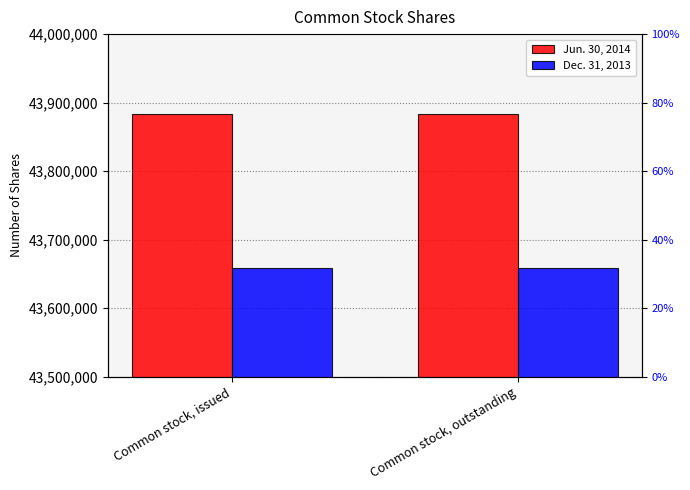

True or false: Dec. 31, 2013 has a value of 43658221 at Common stock, issued.

True